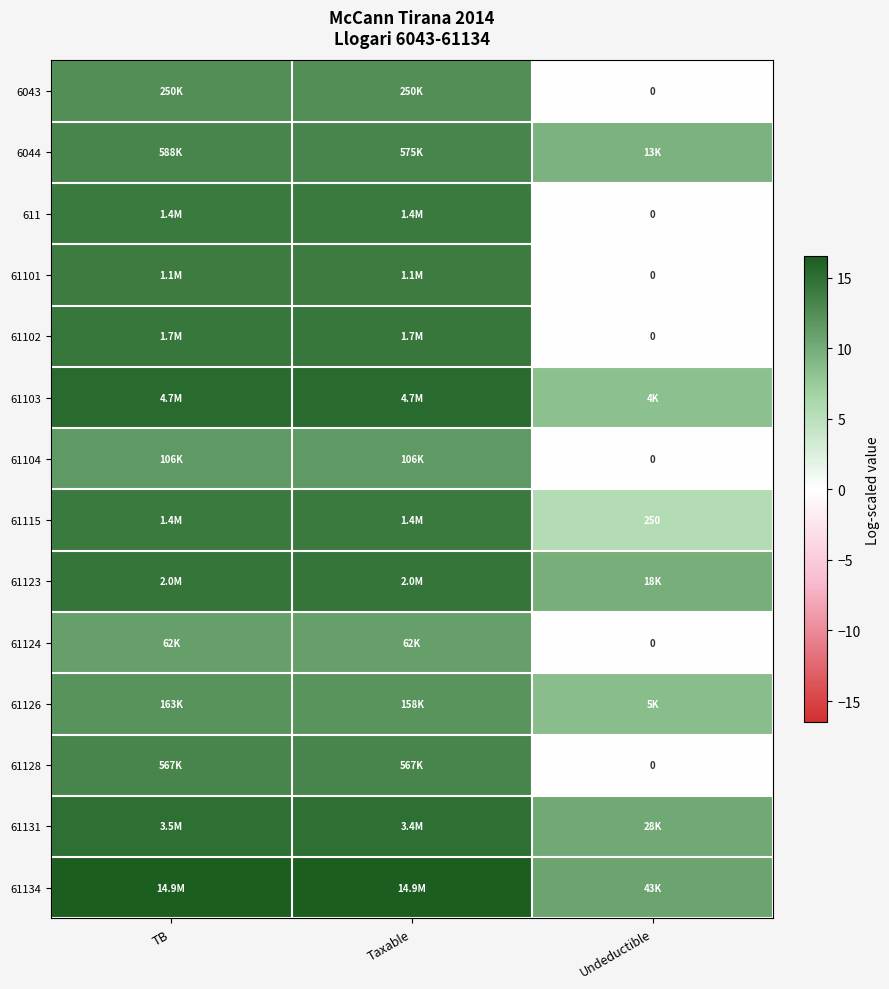

How many data points in 61101 are less than 13?

1